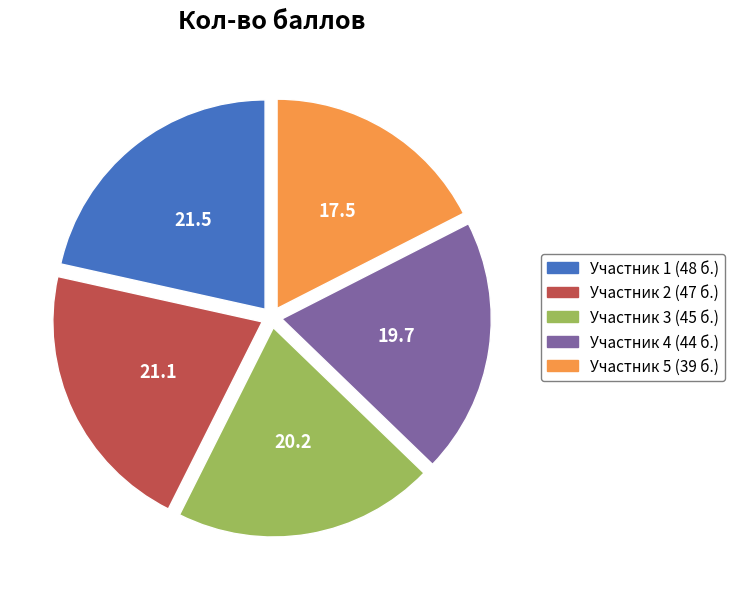

Is it true that Участник 3 (45 б.) is 20% of the pie?

True